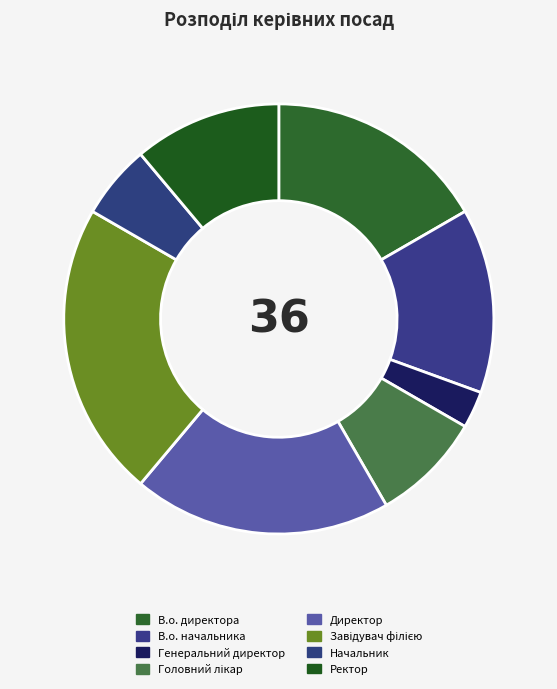

Count the number of slices in the pie.

8